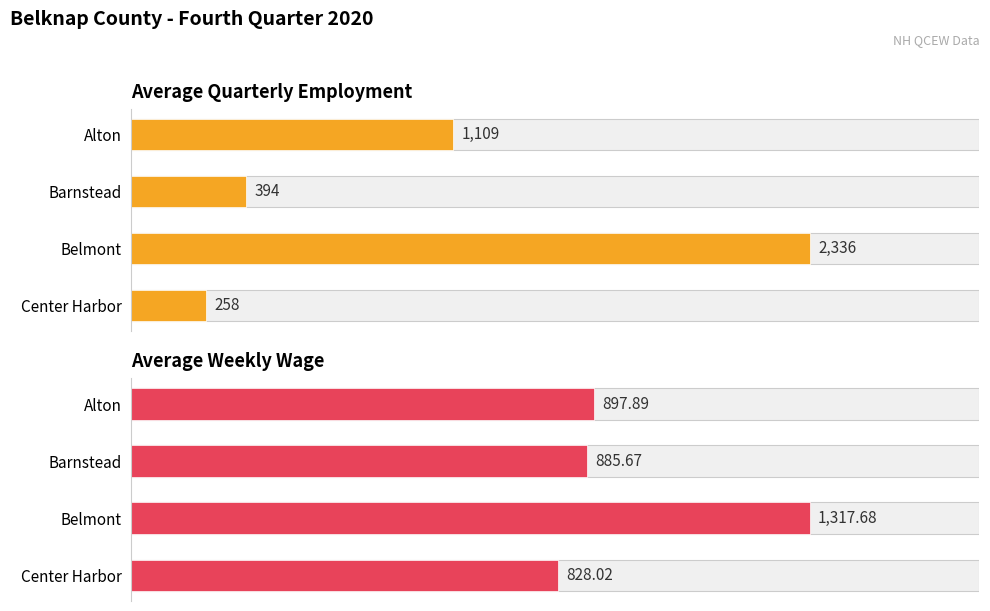

Which has a higher value, Alton or Belmont?

Belmont